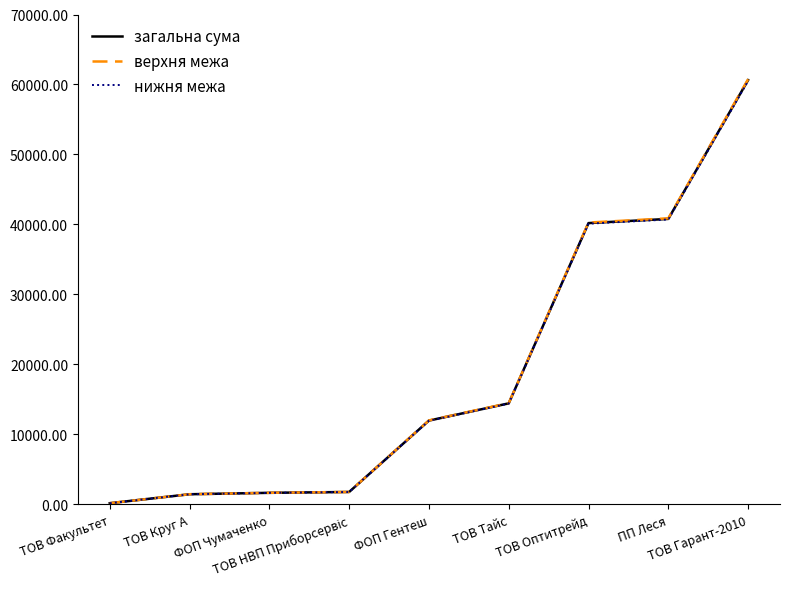

What is the minimum value for нижня межа?

164.7